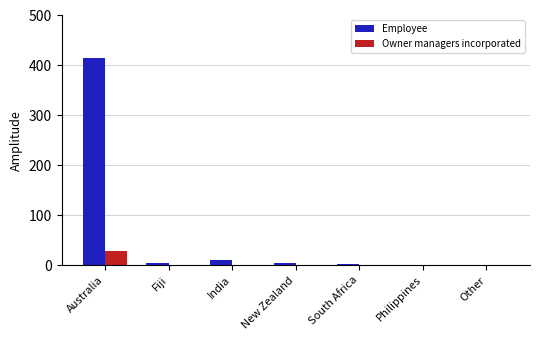

True or false: Employee has a value of 0 at Other.

True